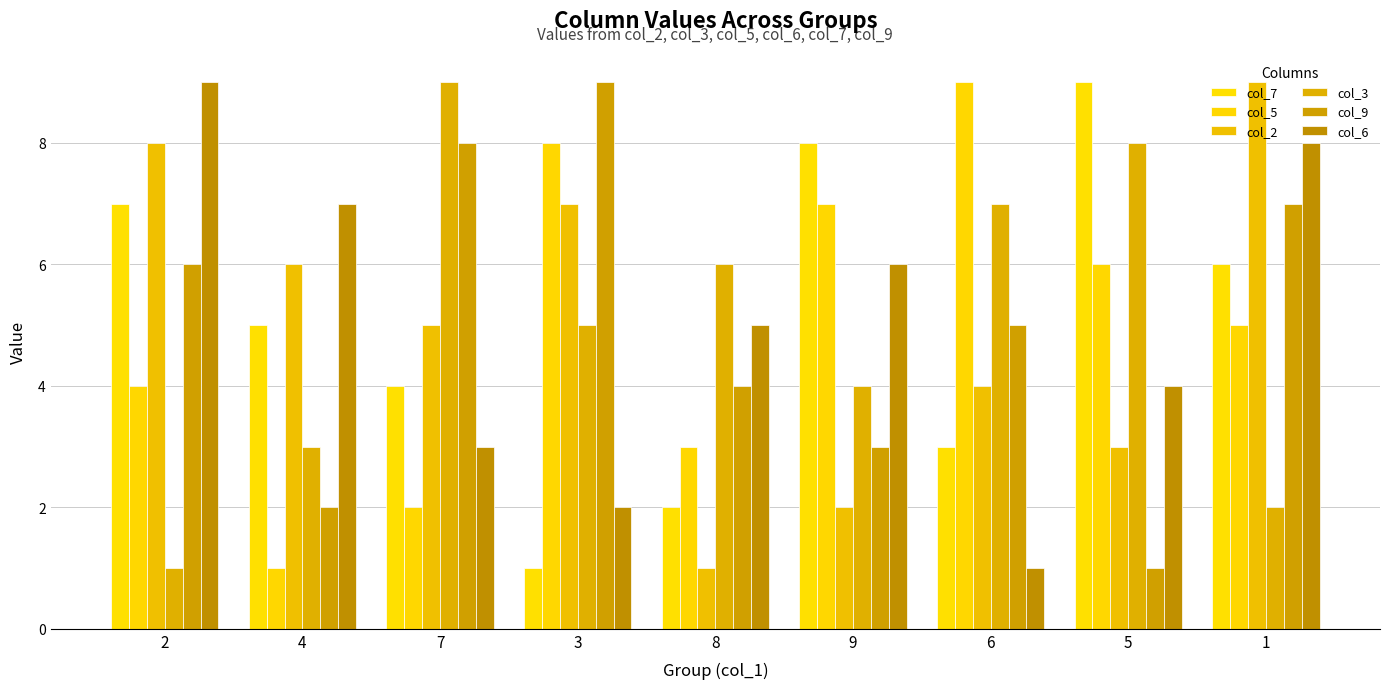

Count the number of categories in the chart.

9